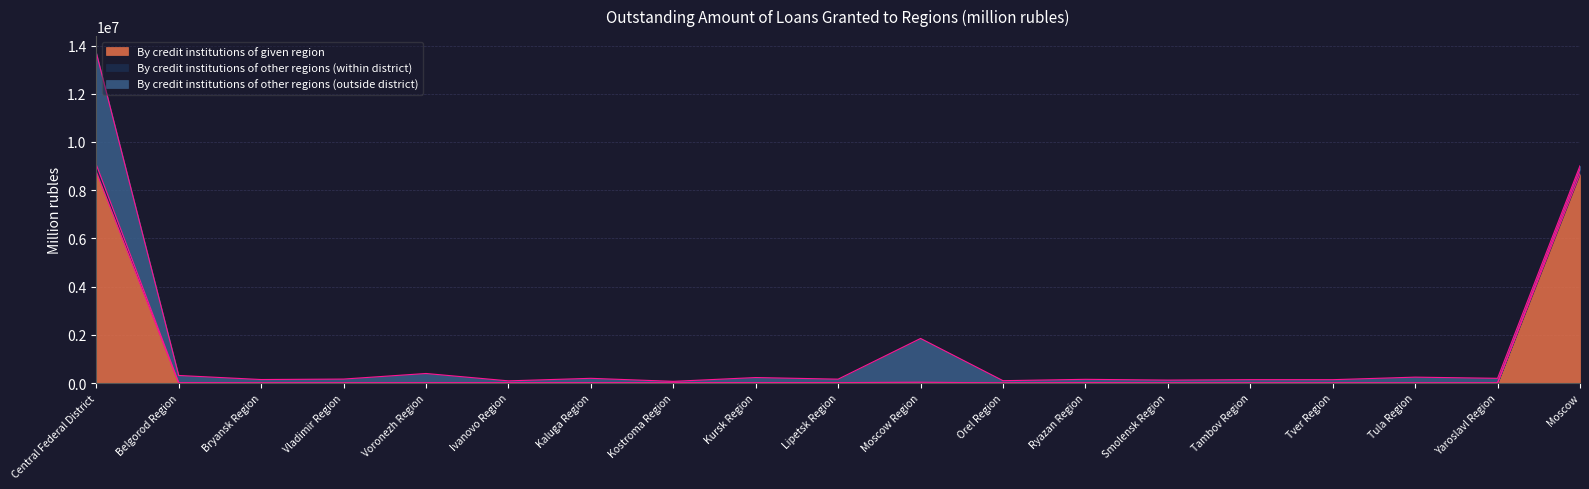

At which label does By credit institutions of other regions (within district) first exceed 163553?

Central Federal District